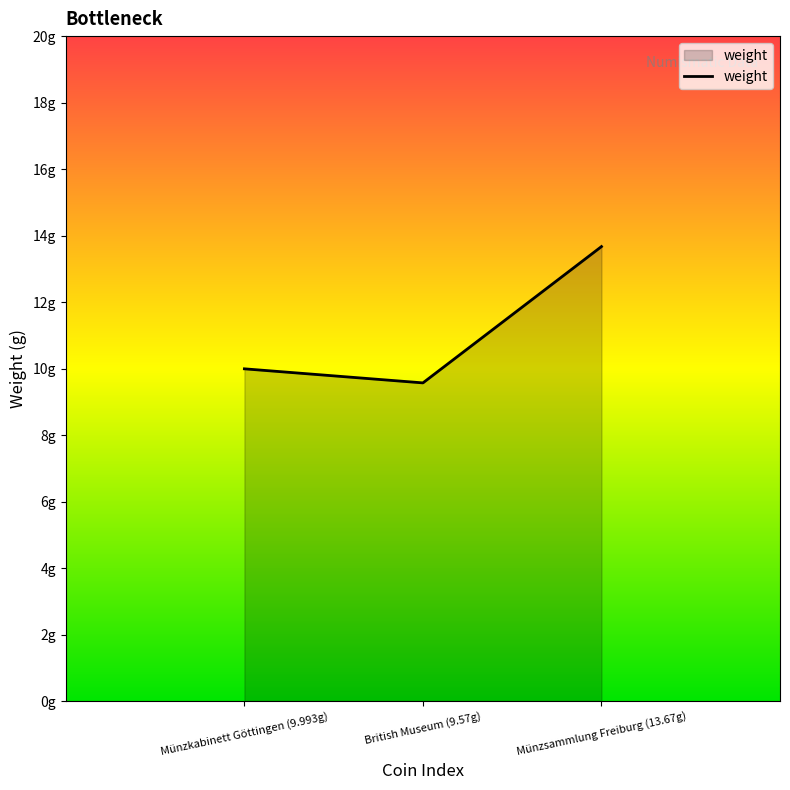

Is this an area chart (filled region under the line)?

Yes